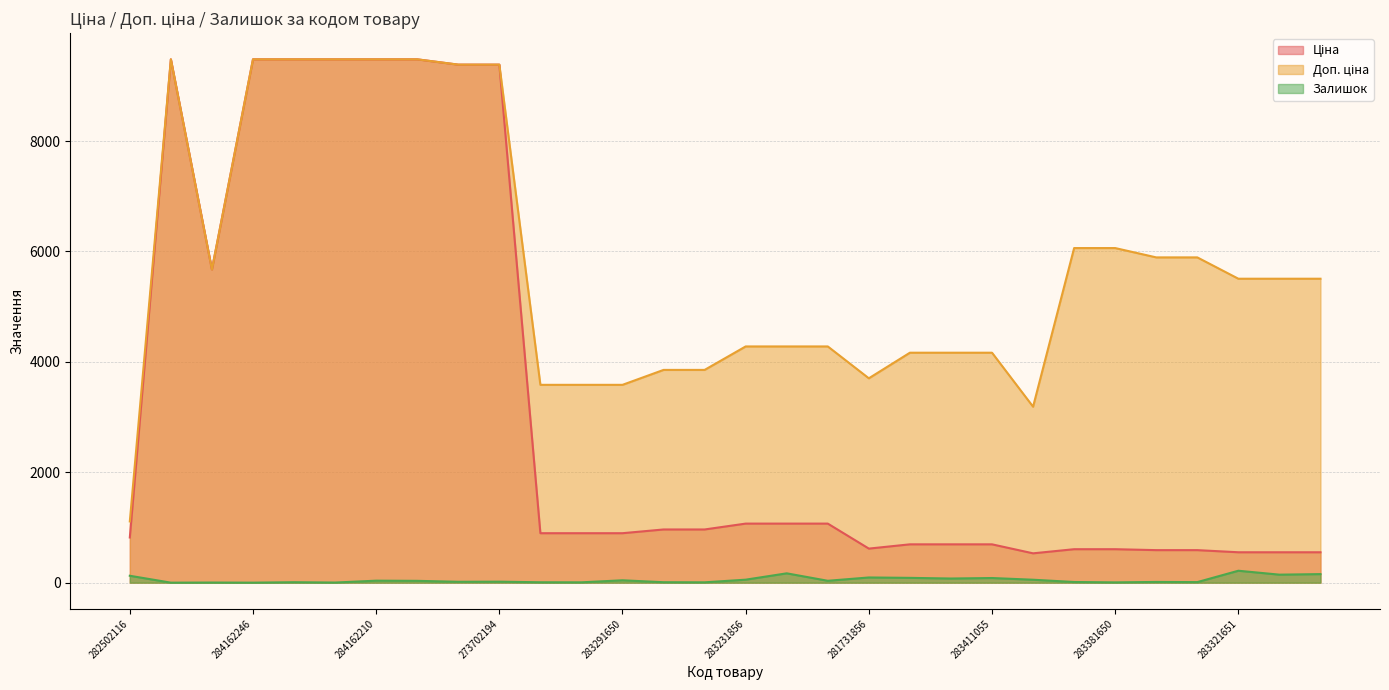

True or false: Ціна and Залишок intersect in this chart.

False